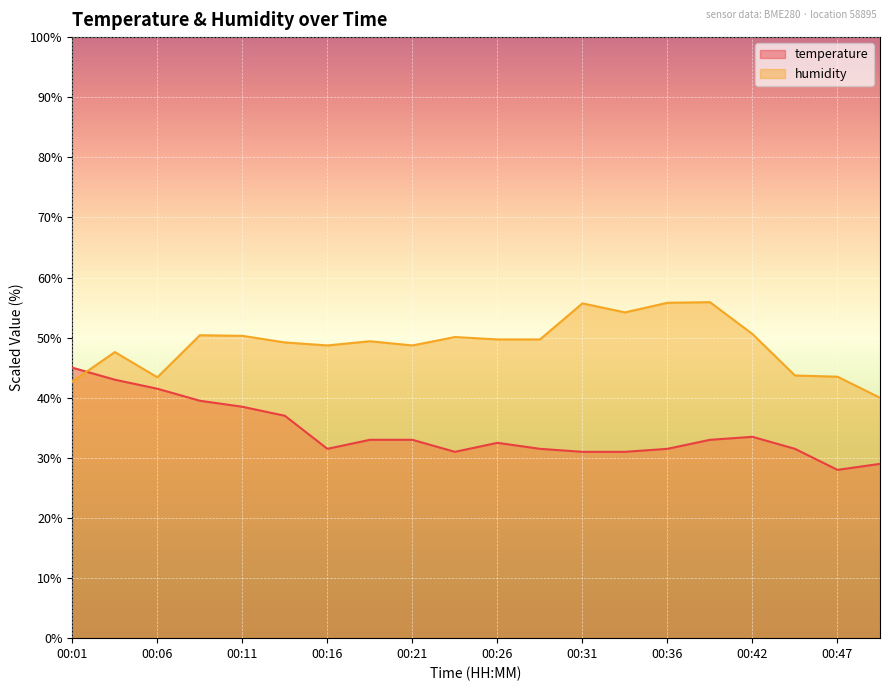

Reading left to right, list all the values displayed in this chart.

temperature: 45.0	43.0	41.5	39.5	38.5	37.0	31.5	33.0	33.0	31.0	32.5	31.5	31.0	31.0	31.5	33.0	33.5	31.5	28.0	29.0
humidity: 42.7	47.6	43.4	50.4	50.3	49.2	48.7	49.4	48.7	50.1	49.7	49.7	55.7	54.2	55.8	55.9	50.6	43.7	43.5	40.0